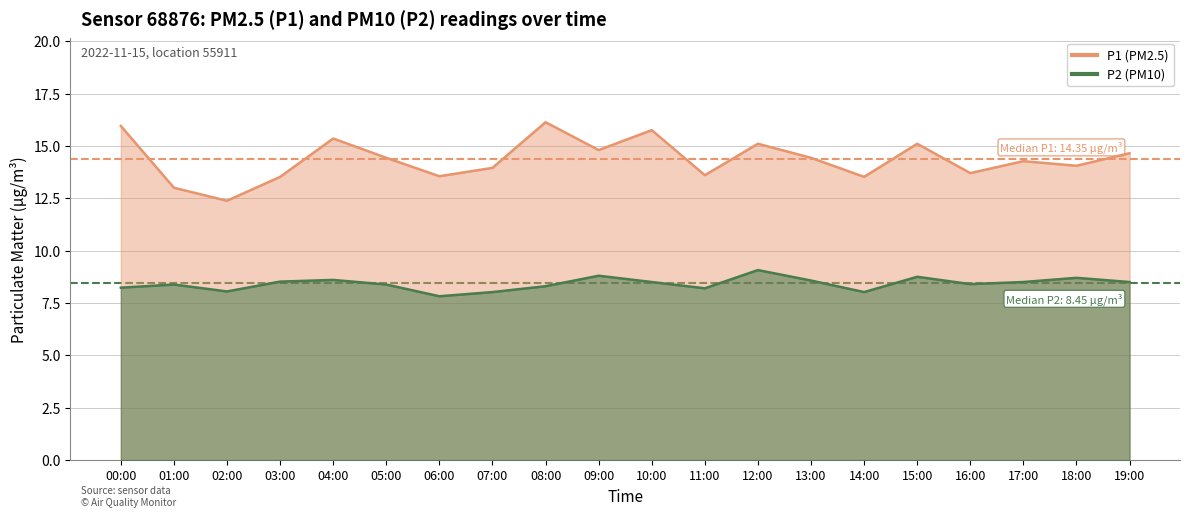

True or false: P2 and P1 intersect in this chart.

False